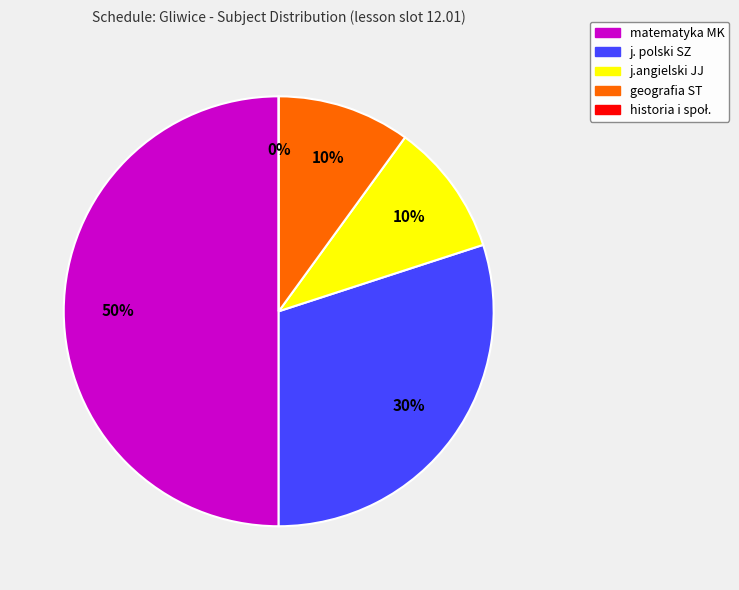

Count the number of slices in the pie.

5